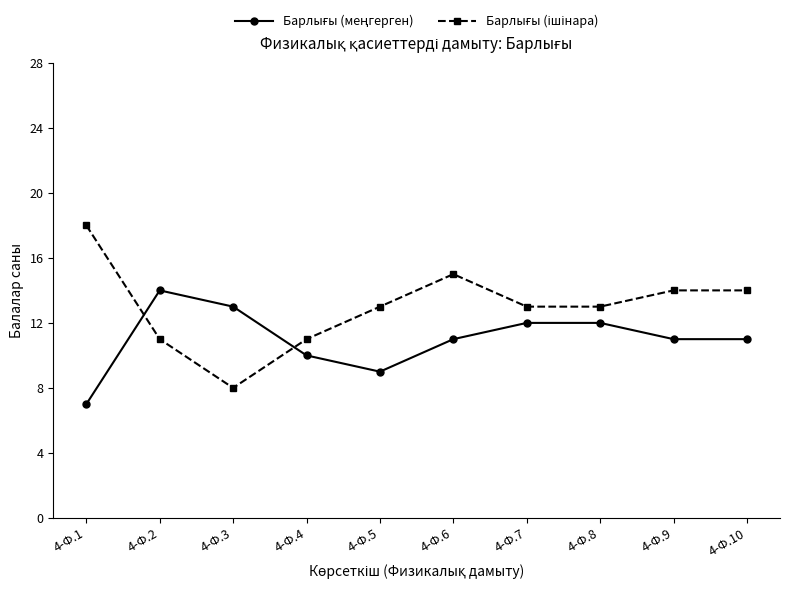

At which category does the chart reach its minimum across all series?

4-Ф.1